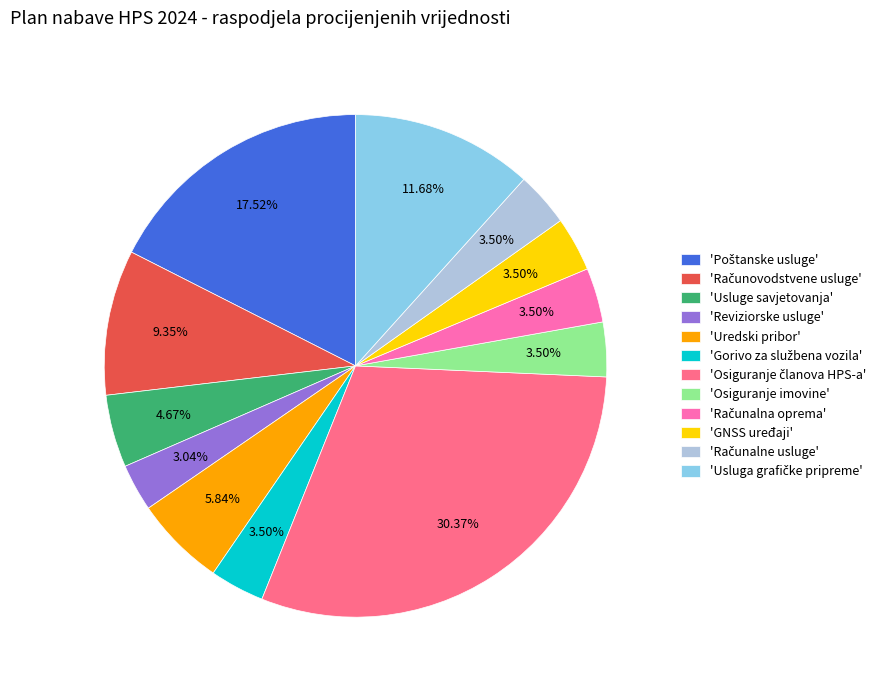

Is there a majority slice in this chart?

No